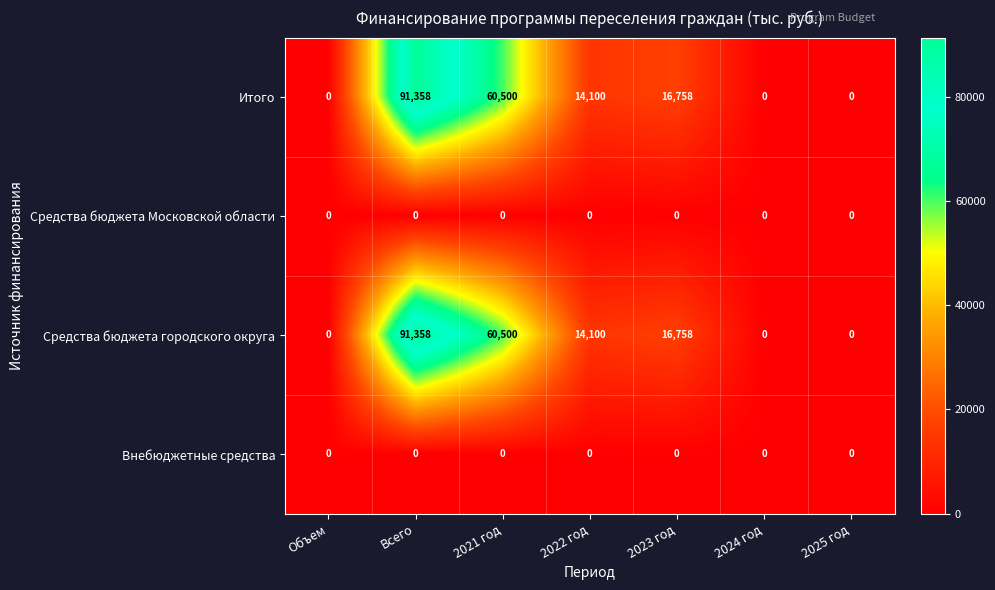

At which category does the chart reach its peak across all series?

Всего